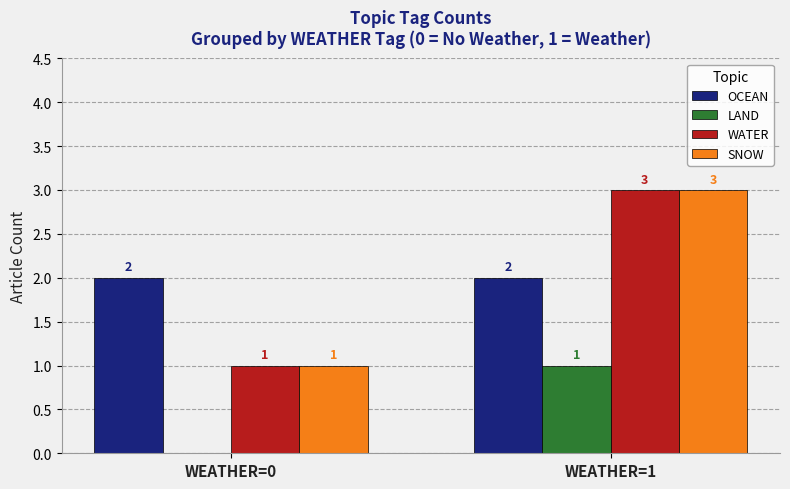

True or false: OCEAN has a value of 2 at WEATHER=0.

True